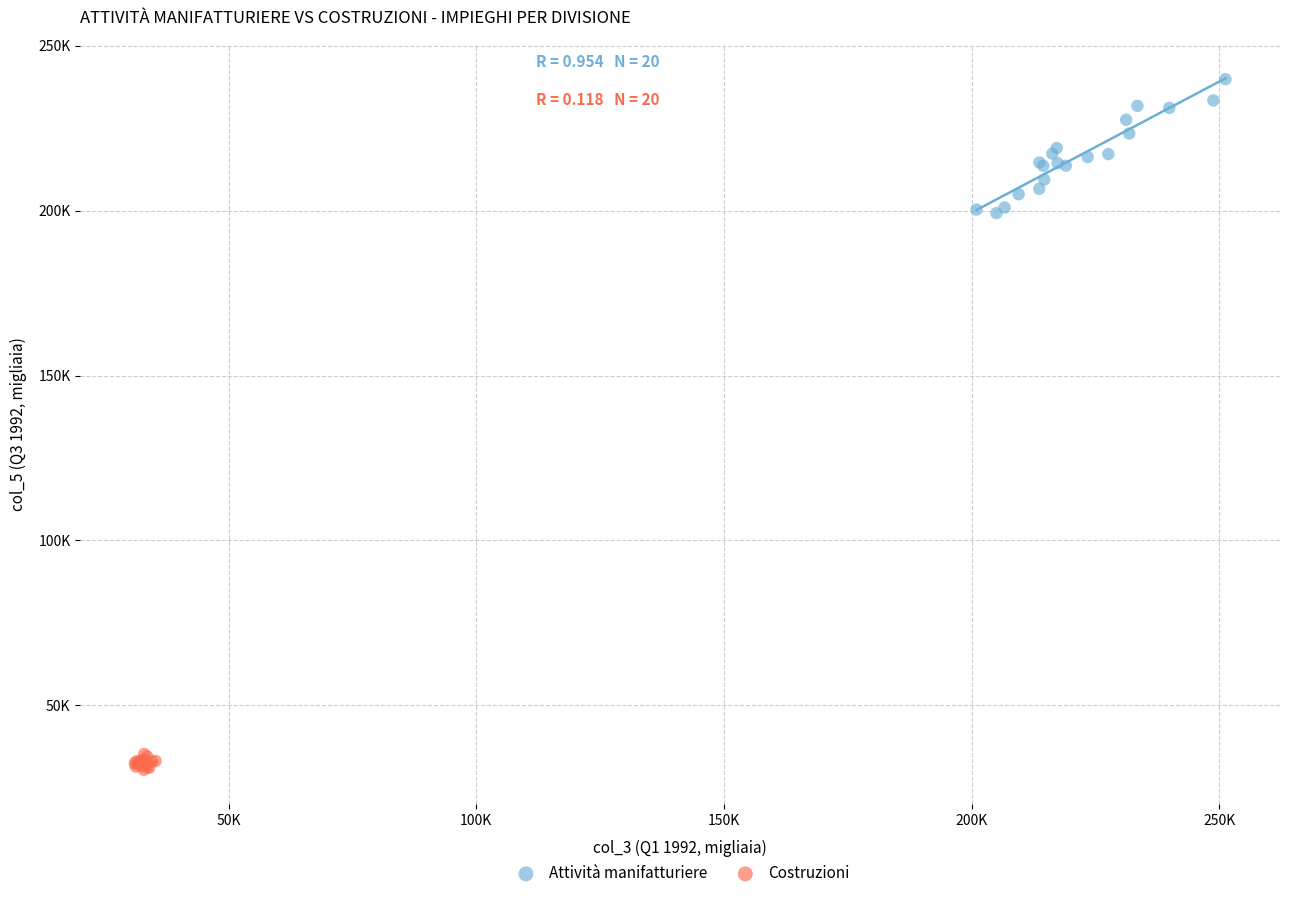

What are all the series names shown in the legend?

Attività manifatturiere, Costruzioni